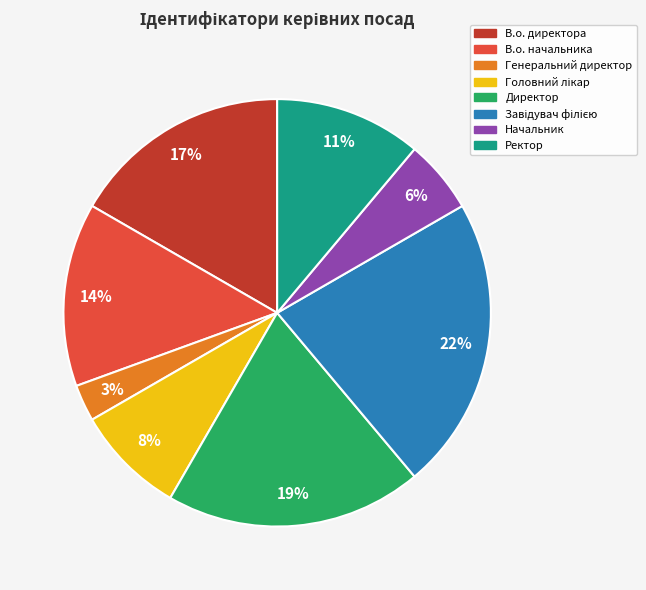

What is the ratio of the value at Начальник to the value at В.о. начальника?

0.4